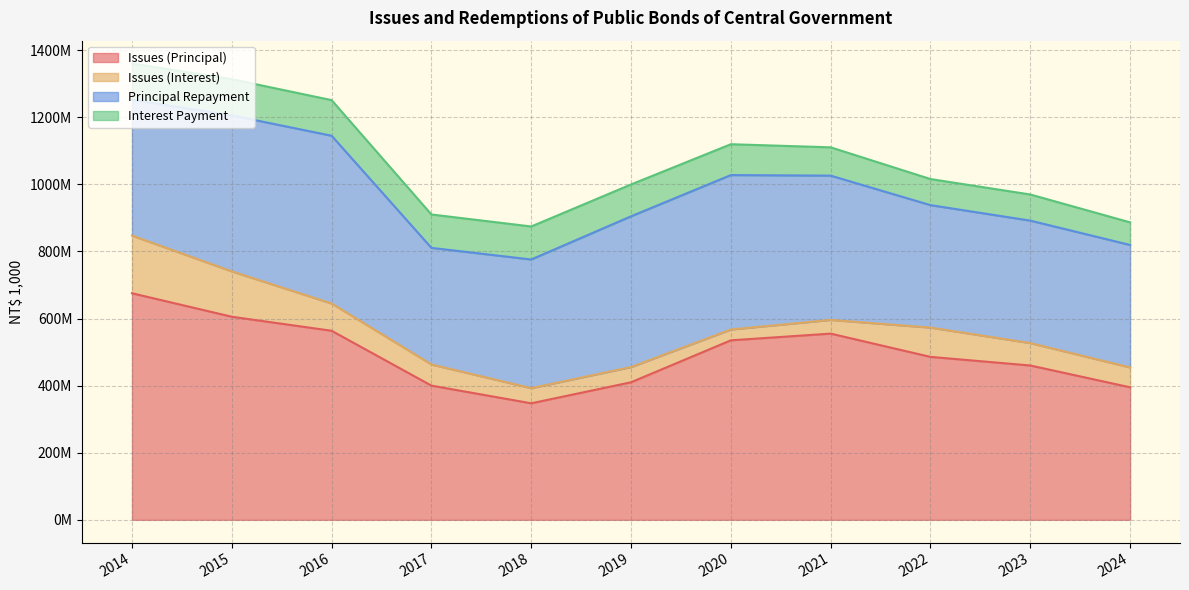

Rank the series by their maximum value, from lowest to highest.

Interest Payment, Issues (Interest), Principal Repayment, Issues (Principal)